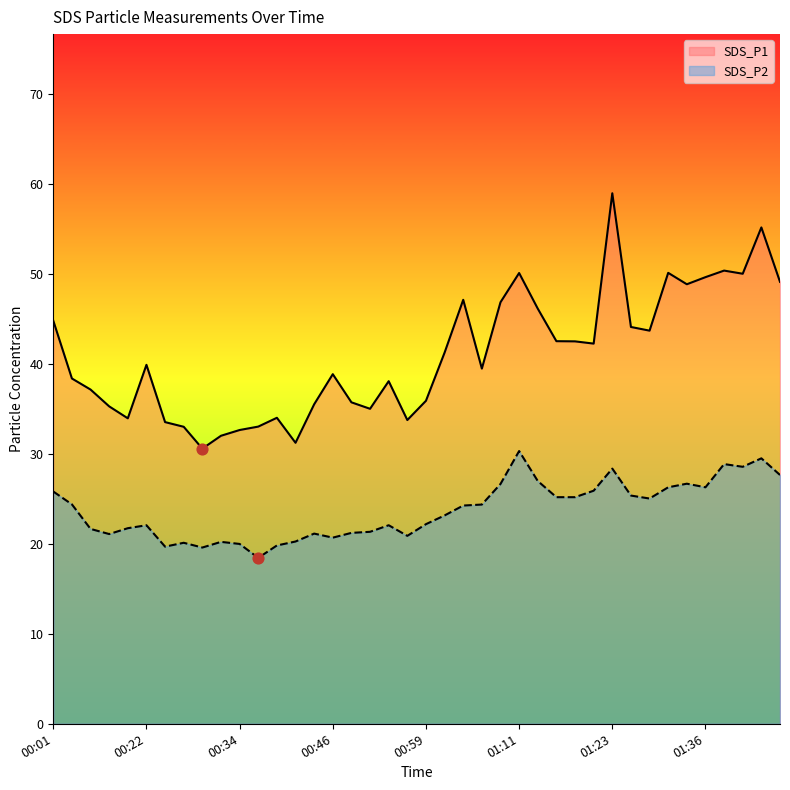

What are all the series names shown in the legend?

SDS_P1, SDS_P2